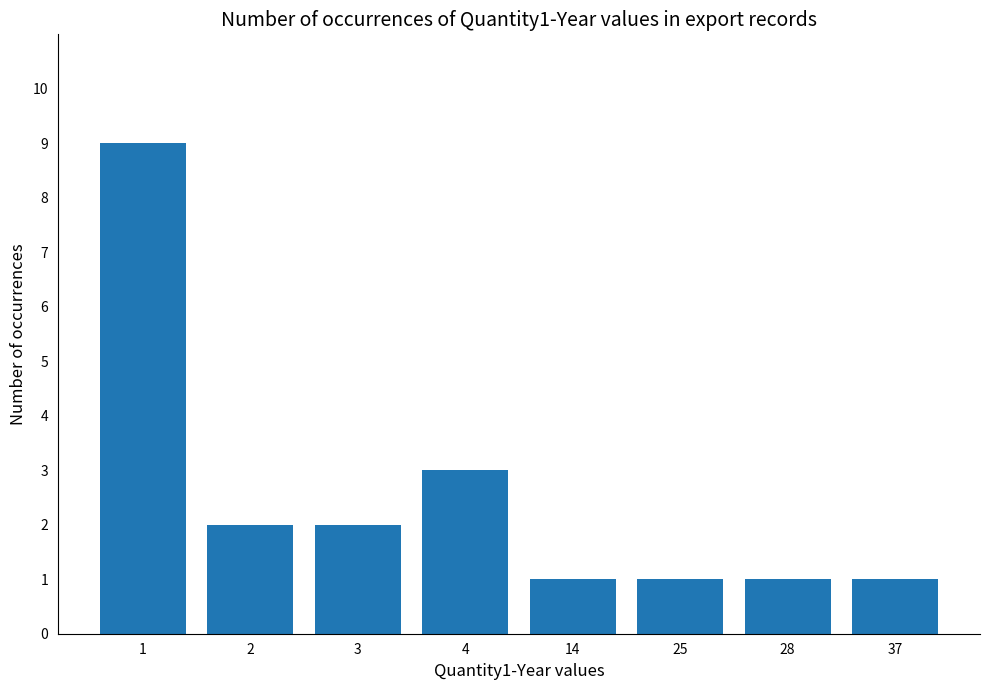

What value does the data have at 4?

3